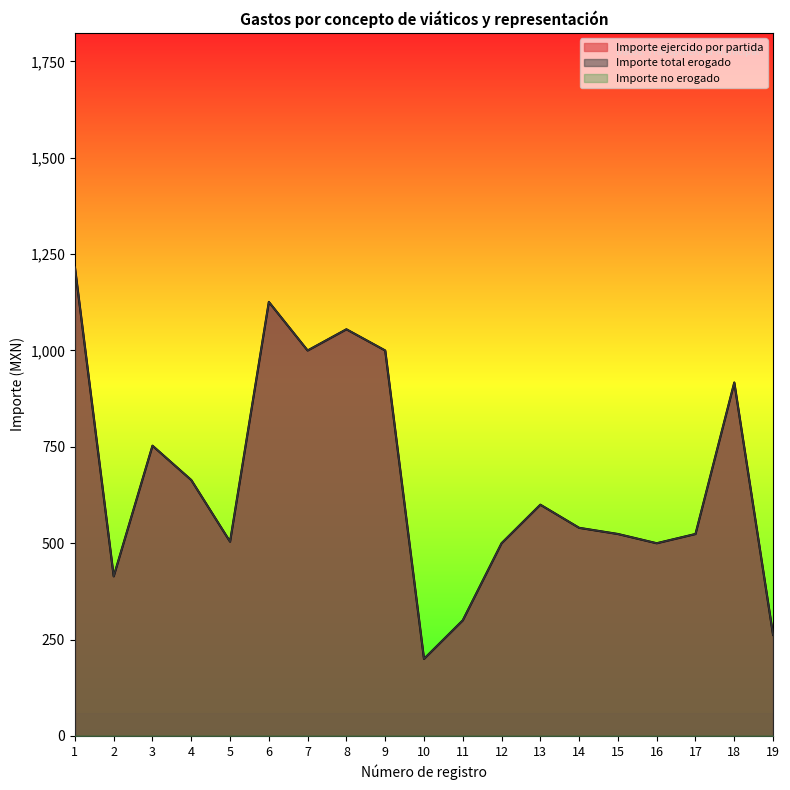

What is the sum of the Importe total erogado values at 2 and 19?

676.1